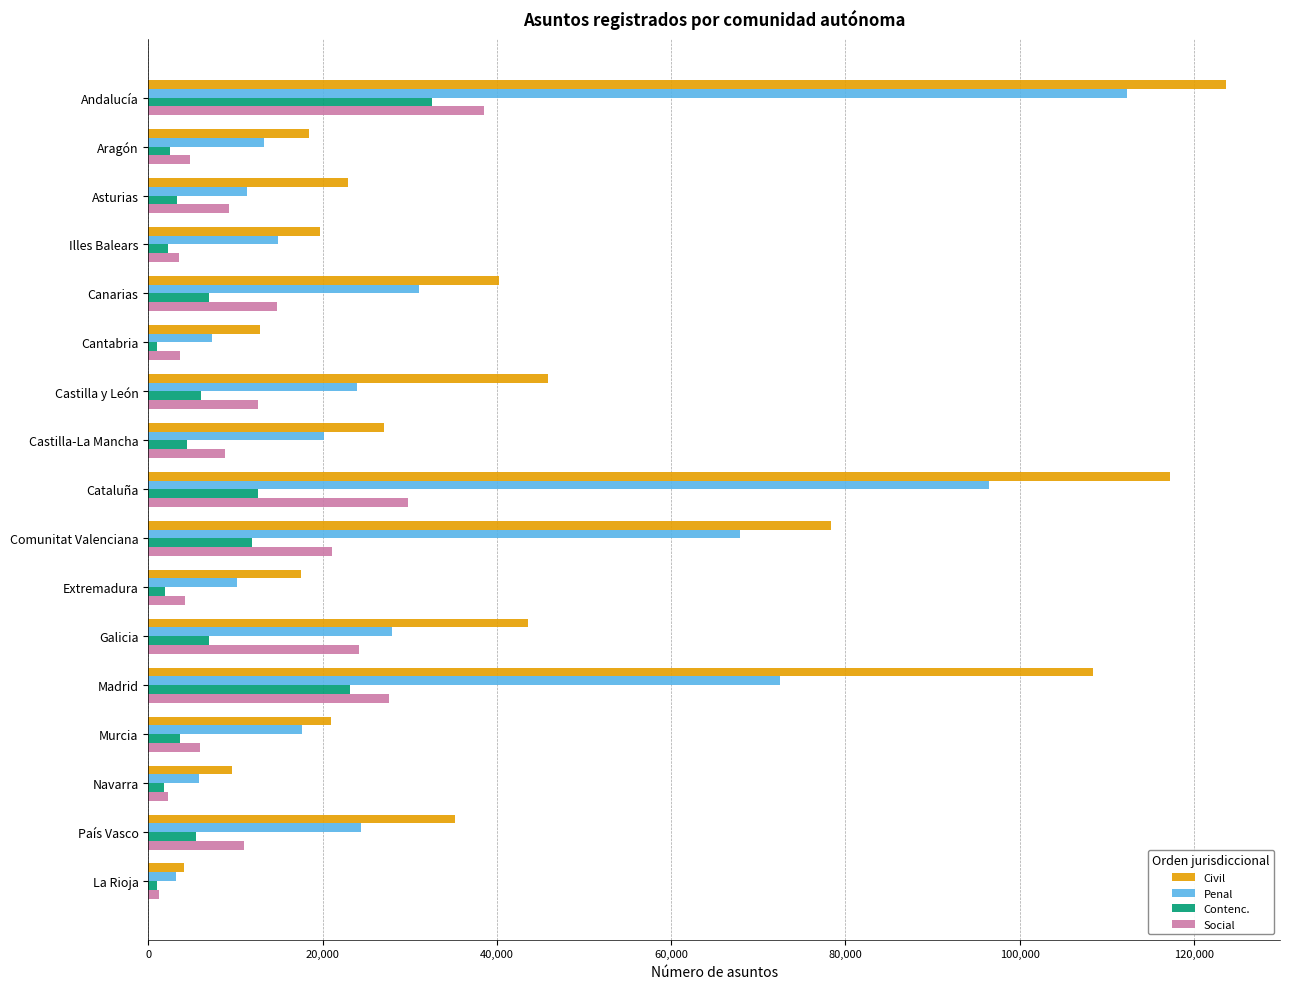

At which label is Penal closest to 57737?

Comunitat Valenciana